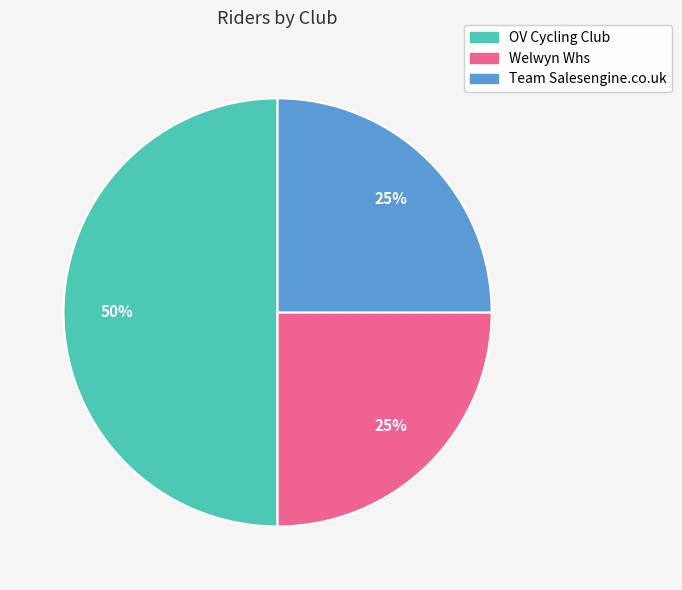

How many segments does this pie chart have?

3